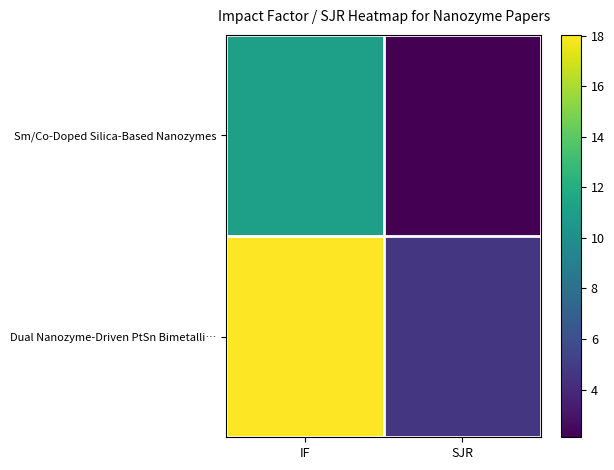

What is the total value across all series at IF?

29.1